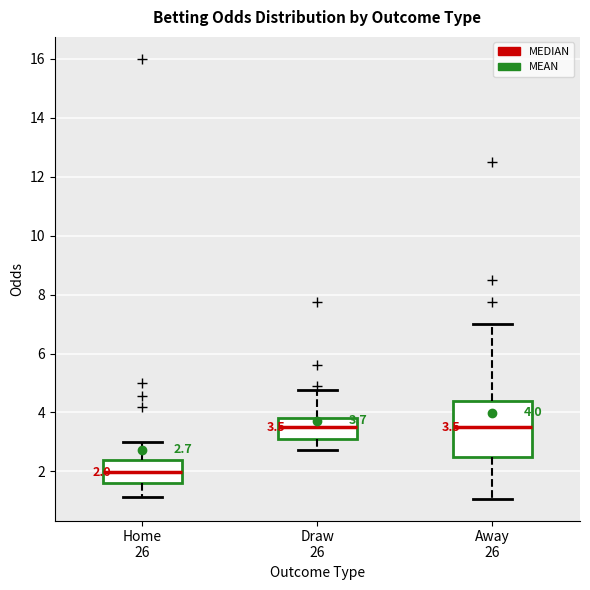

Comparing the boxes themselves (not the whiskers), which one is the tallest?

Away 26